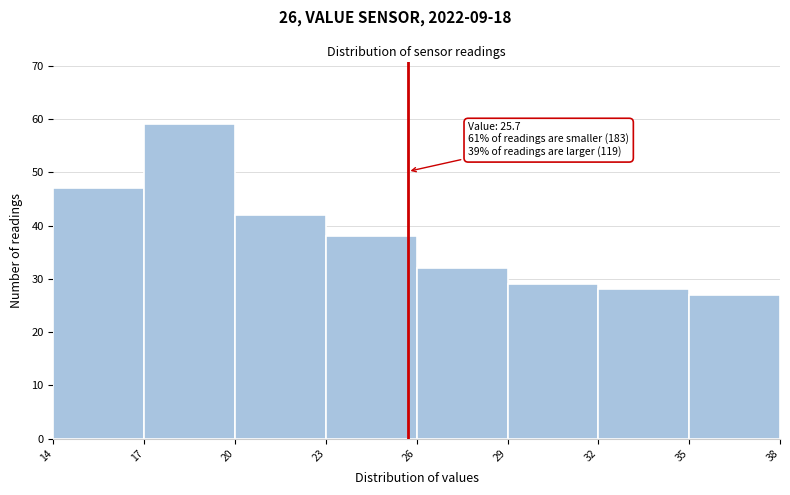

Which range on the x-axis has the tallest bar?

17 to 20